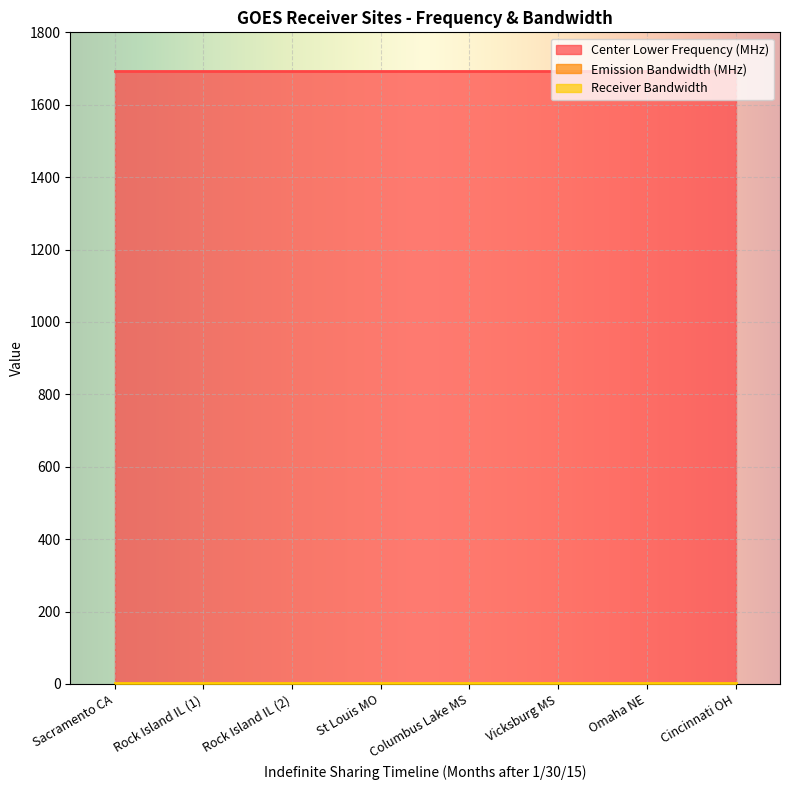

How many categories are shown in the chart?

8